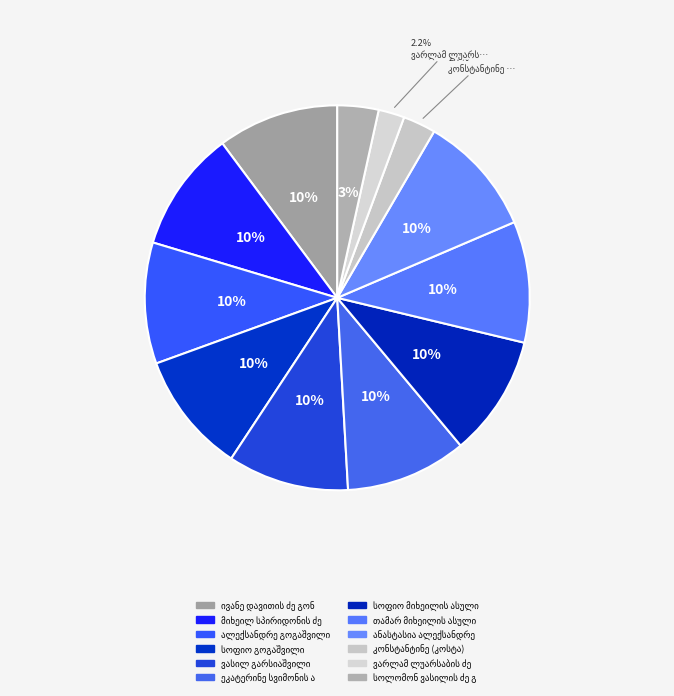

Does any single category account for the majority?

No